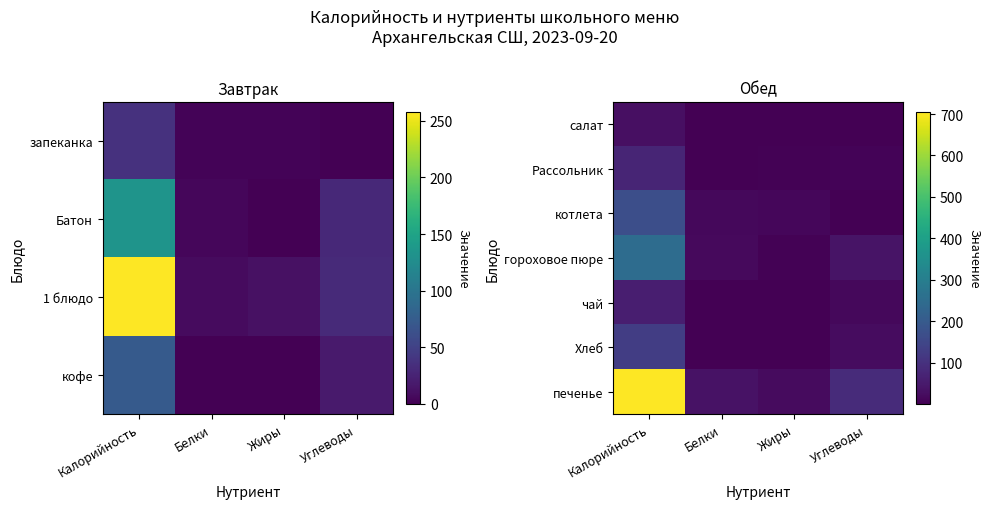

List the series in order of their peak value, lowest first.

салат, чай, Рассольник, Хлеб, котлета, гороховое пюре, печенье